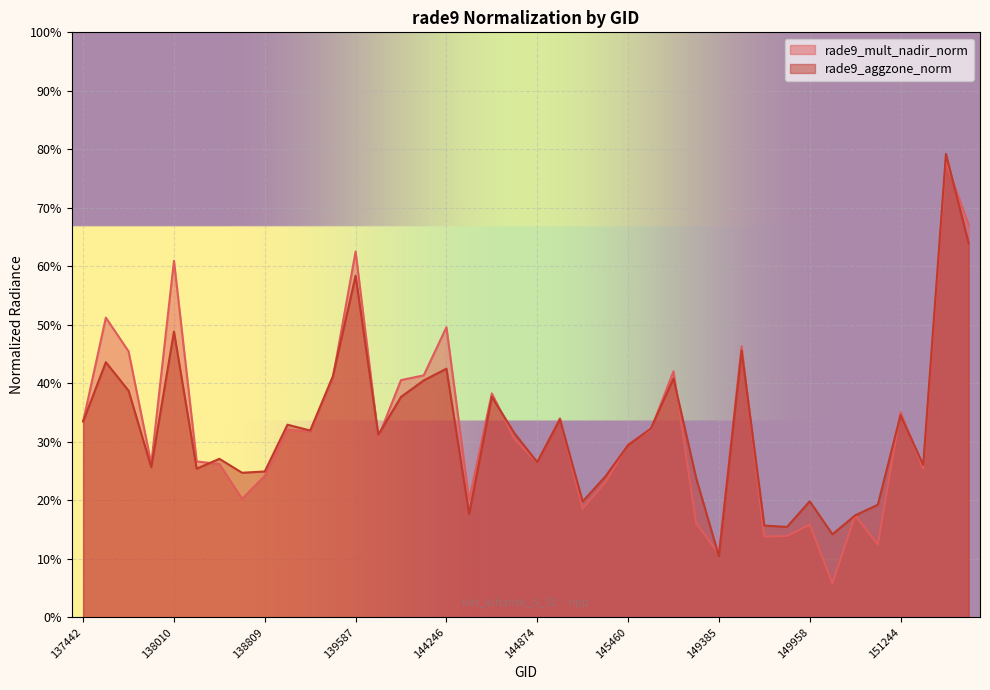

True or false: rade9_aggzone_norm and rade9_mult_nadir_norm intersect in this chart.

True